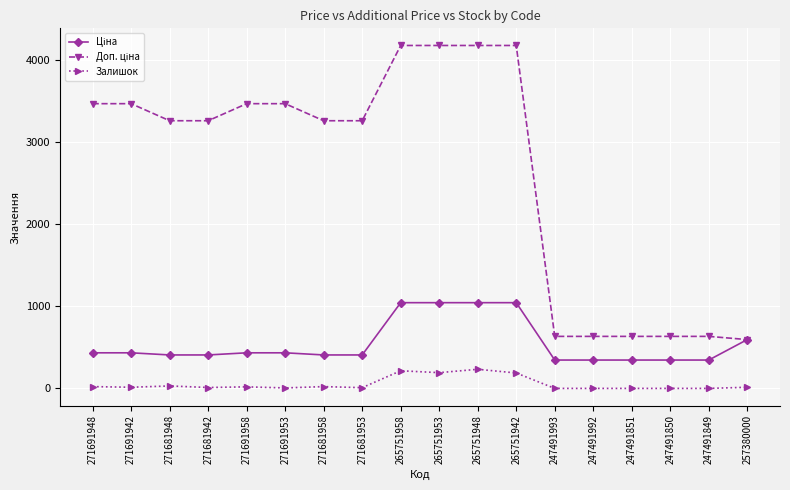

What is the spread (max minus min) of values at 247491992?

634.0